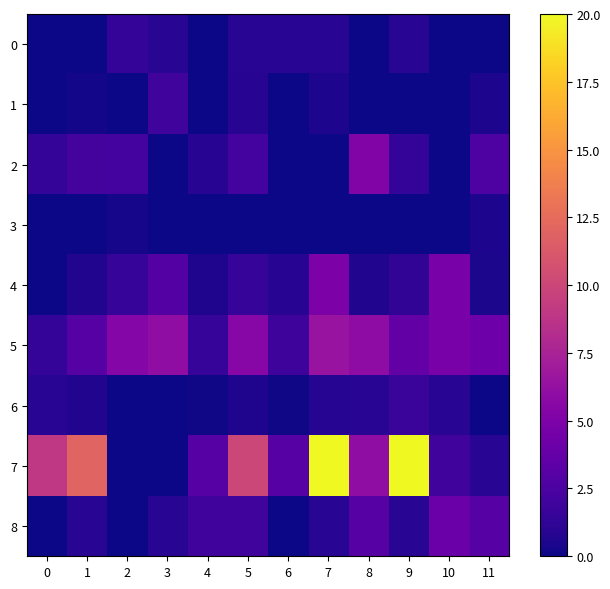

Between 1 and 6, which is larger?

6